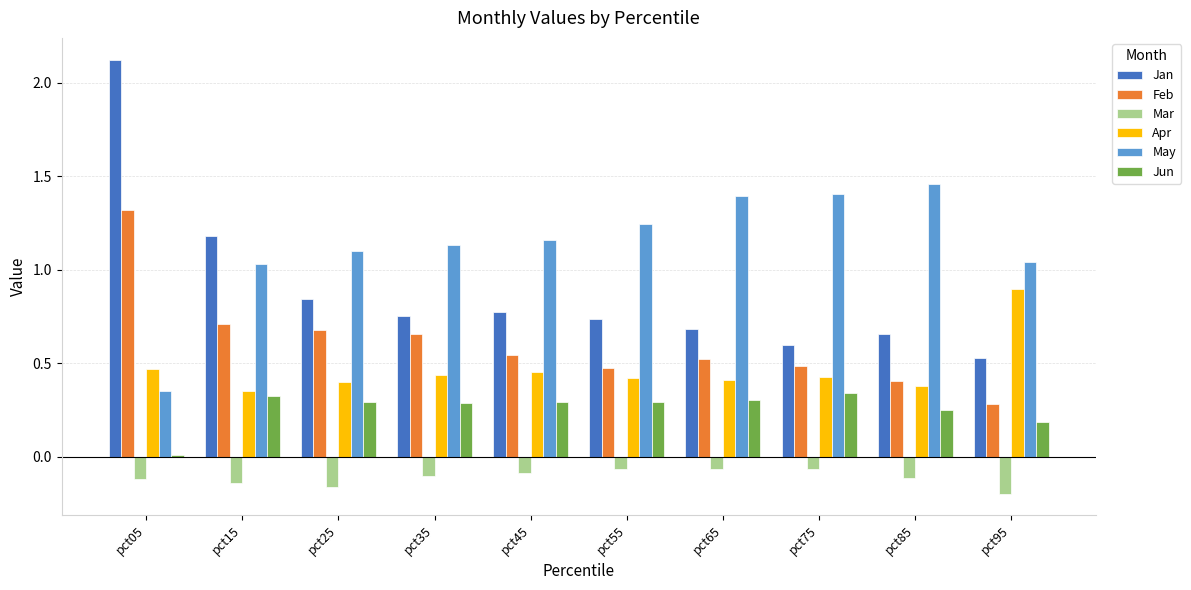

At how many categories does at least one series exceed 0?

10